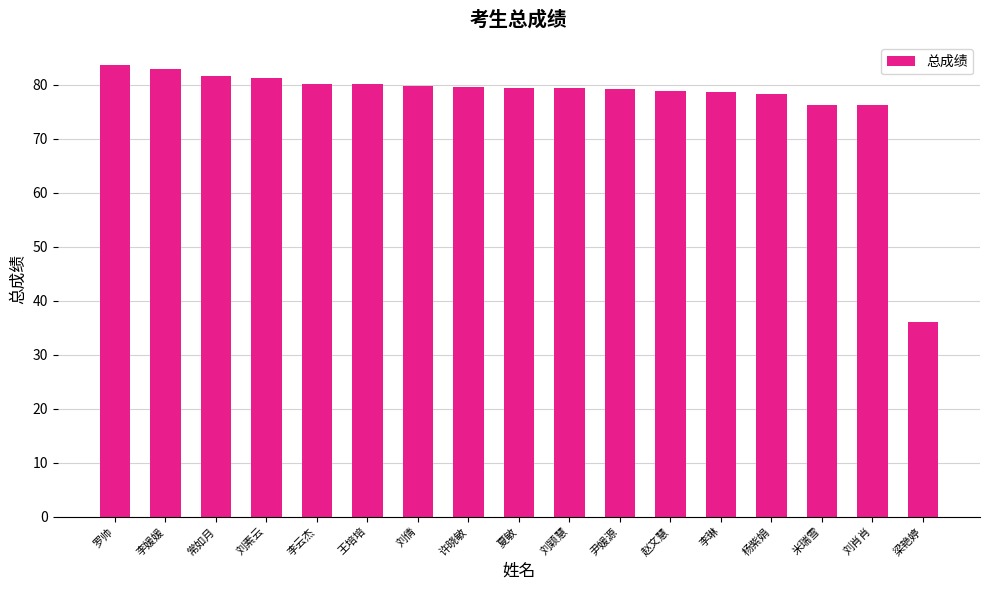

Which label corresponds to the largest value in the chart?

罗帅